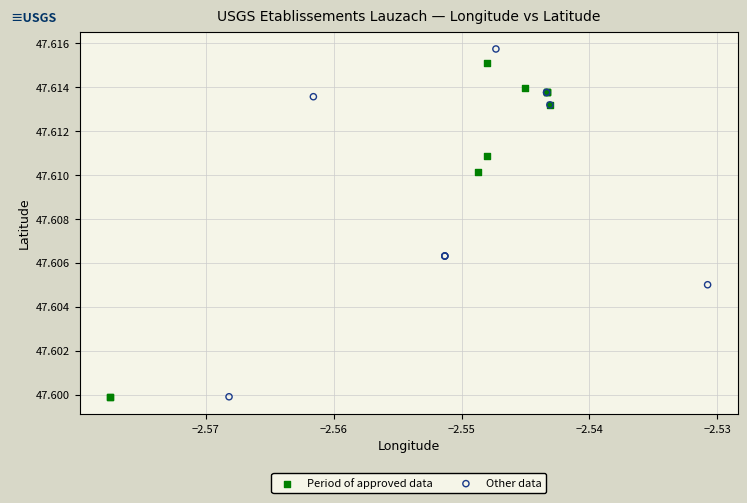

What are all the series names shown in the legend?

Period of approved data, Other data